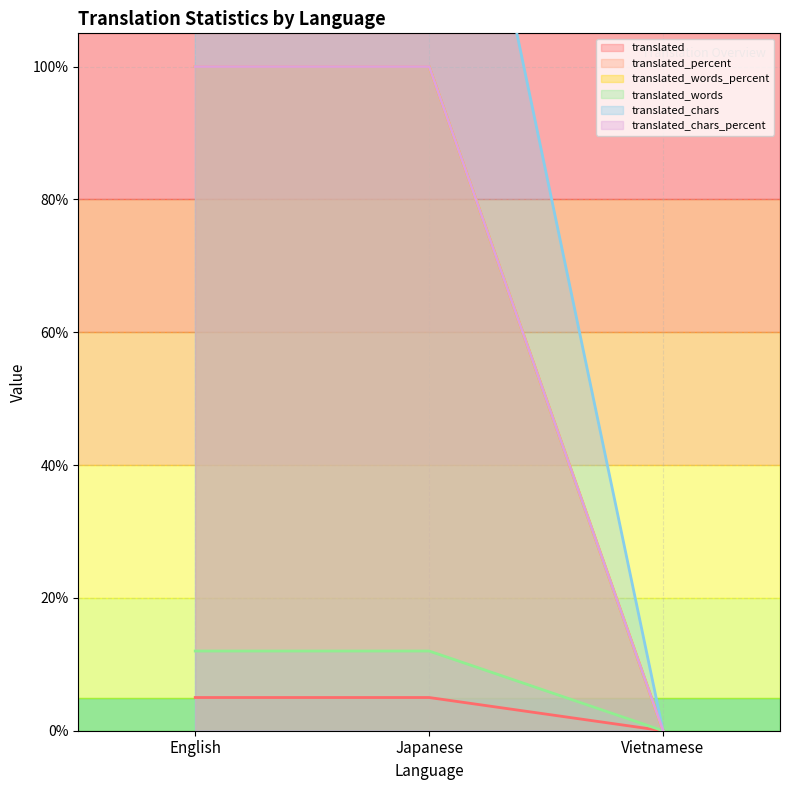

Between Japanese and Vietnamese, which is larger?

Japanese